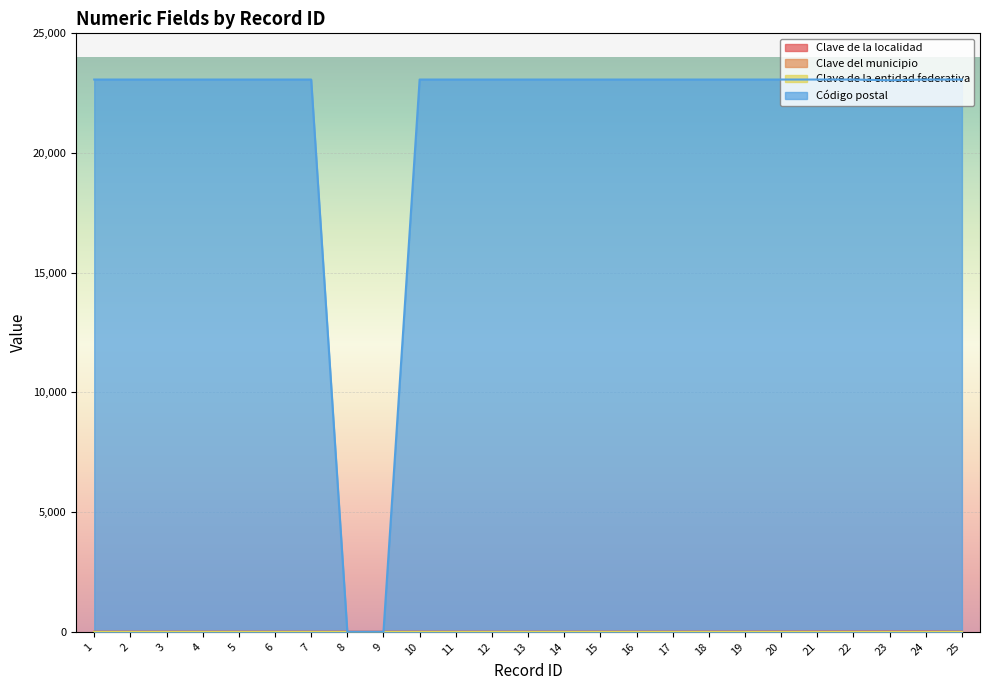

Between 2 and 20, which is larger?

20